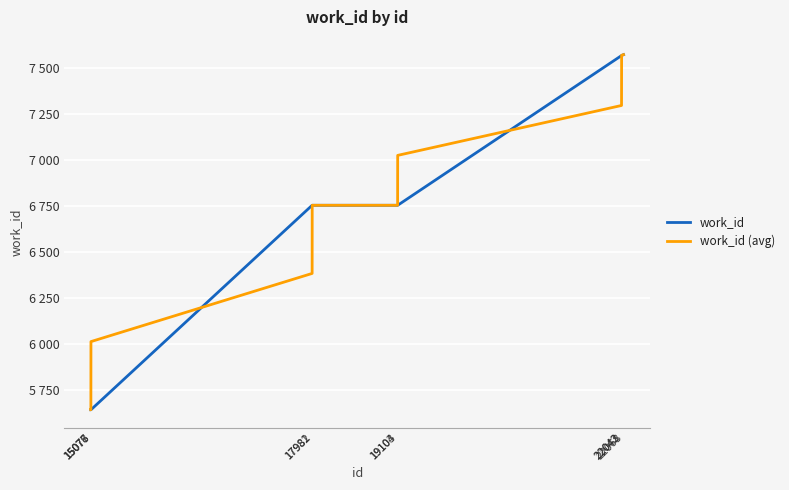

Which has a higher value, 15078 or 19104?

19104